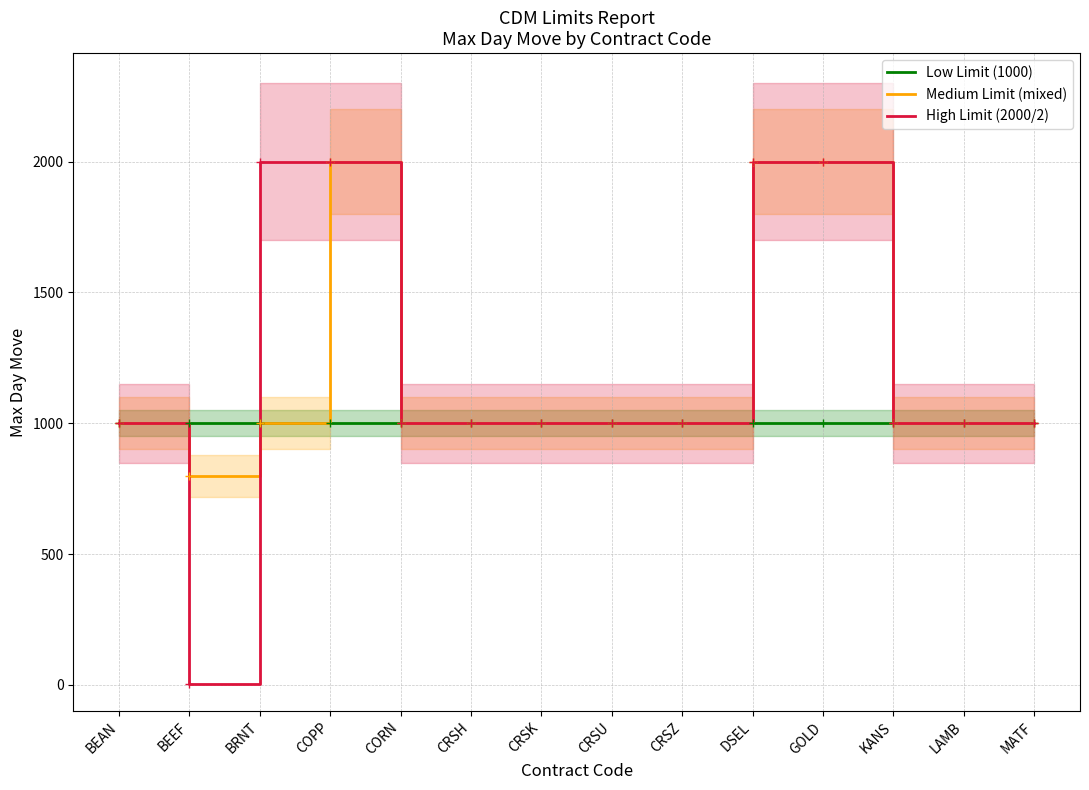

Which series has the widest spread of values?

High Limit (2000/2)